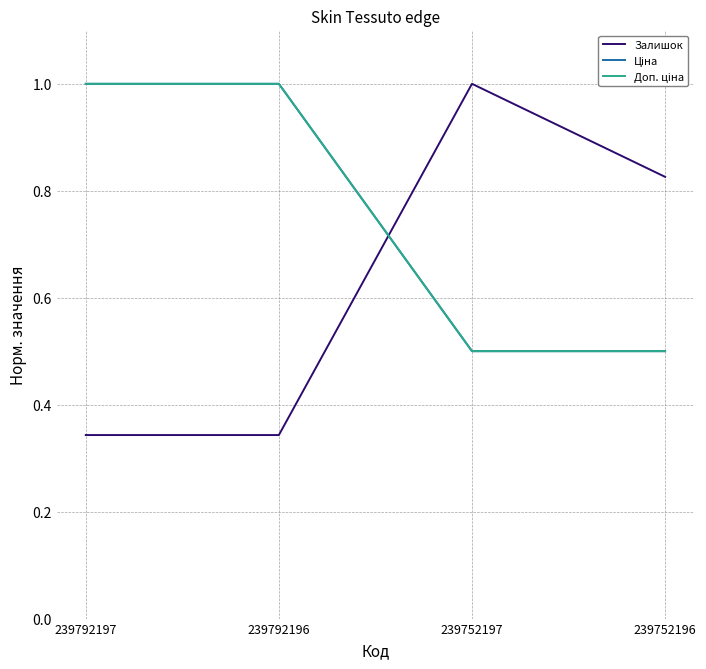

Is this an area chart (filled region under the line)?

No